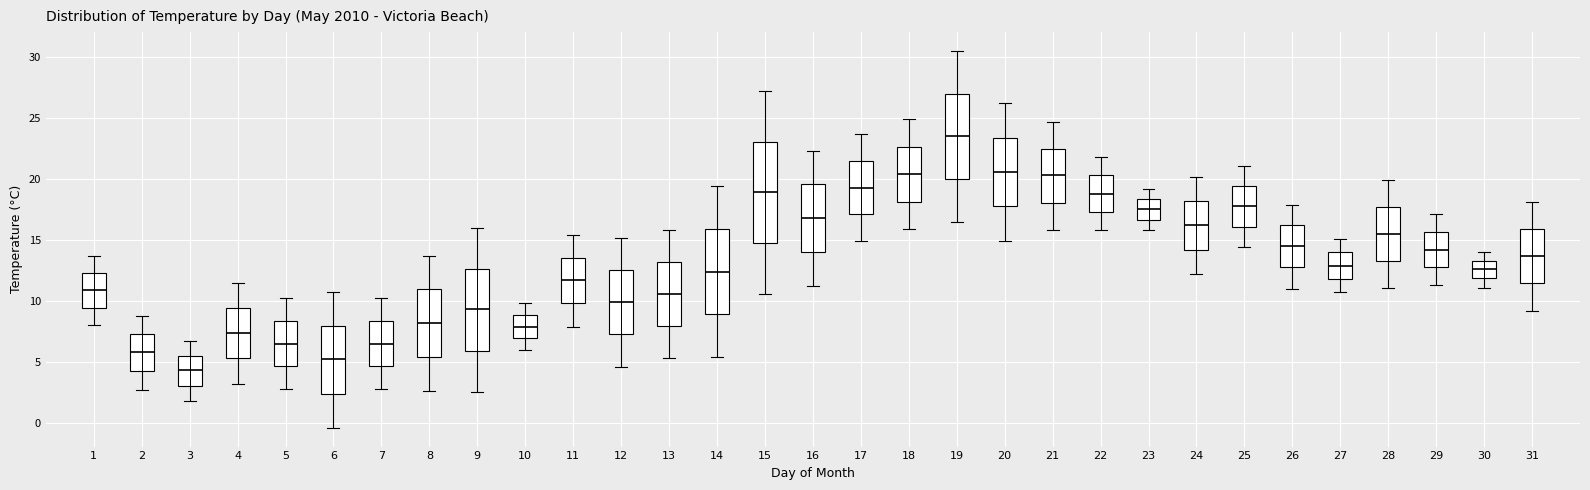

Reading left to right, read every box against the y-axis: the position of its median line, the range the box covers, and the ends of its whiskers. The values are not printed on the chart, so give them approximately, as read against the axis.

1: median 11.0, box 9.5 to 12.5, whiskers 8.0 to 13.5
2: median 6.0, box 4.5 to 7.5, whiskers 2.5 to 9.0
3: median 4.5, box 3.0 to 5.5, whiskers 2.0 to 6.5
4: median 7.5, box 5.5 to 9.5, whiskers 3.0 to 11.5
5: median 6.5, box 4.5 to 8.5, whiskers 3.0 to 10.0
6: median 5.0, box 2.5 to 8.0, whiskers -0.5 to 10.5
7: median 6.5, box 4.5 to 8.5, whiskers 3.0 to 10.0
8: median 8.0, box 5.5 to 11.0, whiskers 2.5 to 13.5
9: median 9.5, box 6.0 to 12.5, whiskers 2.5 to 16.0
10: median 8.0, box 7.0 to 9.0, whiskers 6.0 to 10.0
11: median 11.5, box 10.0 to 13.5, whiskers 8.0 to 15.5
12: median 10.0, box 7.5 to 12.5, whiskers 4.5 to 15.0
13: median 10.5, box 8.0 to 13.0, whiskers 5.5 to 16.0
14: median 12.5, box 9.0 to 16.0, whiskers 5.5 to 19.5
15: median 19.0, box 15.0 to 23.0, whiskers 10.5 to 27.0
16: median 17.0, box 14.0 to 19.5, whiskers 11.0 to 22.5
17: median 19.5, box 17.0 to 21.5, whiskers 15.0 to 23.5
18: median 20.5, box 18.0 to 22.5, whiskers 16.0 to 25.0
19: median 23.5, box 20.0 to 27.0, whiskers 16.5 to 30.5
20: median 20.5, box 18.0 to 23.5, whiskers 15.0 to 26.0
21: median 20.5, box 18.0 to 22.5, whiskers 16.0 to 24.5
22: median 19.0, box 17.5 to 20.5, whiskers 16.0 to 22.0
23: median 17.5, box 16.5 to 18.5, whiskers 16.0 to 19.0
24: median 16.0, box 14.0 to 18.0, whiskers 12.0 to 20.0
25: median 18.0, box 16.0 to 19.5, whiskers 14.5 to 21.0
26: median 14.5, box 13.0 to 16.0, whiskers 11.0 to 18.0
27: median 13.0, box 12.0 to 14.0, whiskers 10.5 to 15.0
28: median 15.5, box 13.5 to 17.5, whiskers 11.0 to 20.0
29: median 14.0, box 13.0 to 15.5, whiskers 11.5 to 17.0
30: median 12.5, box 12.0 to 13.5, whiskers 11.0 to 14.0
31: median 13.5, box 11.5 to 16.0, whiskers 9.0 to 18.0